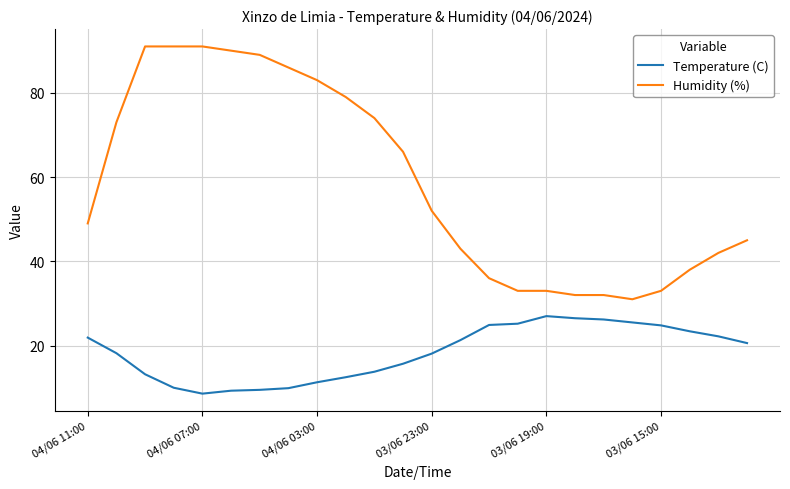

Which series has the largest total across all categories?

Humidity (%)